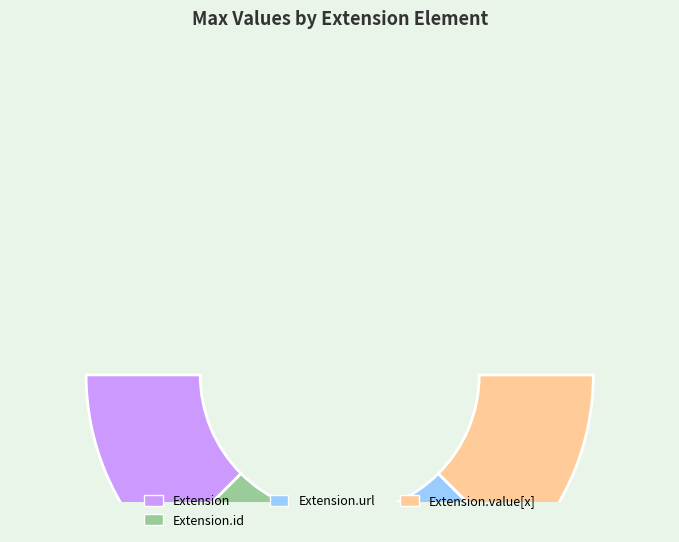

What percentage is the Extension.value[x] slice, to the nearest percent?

25%